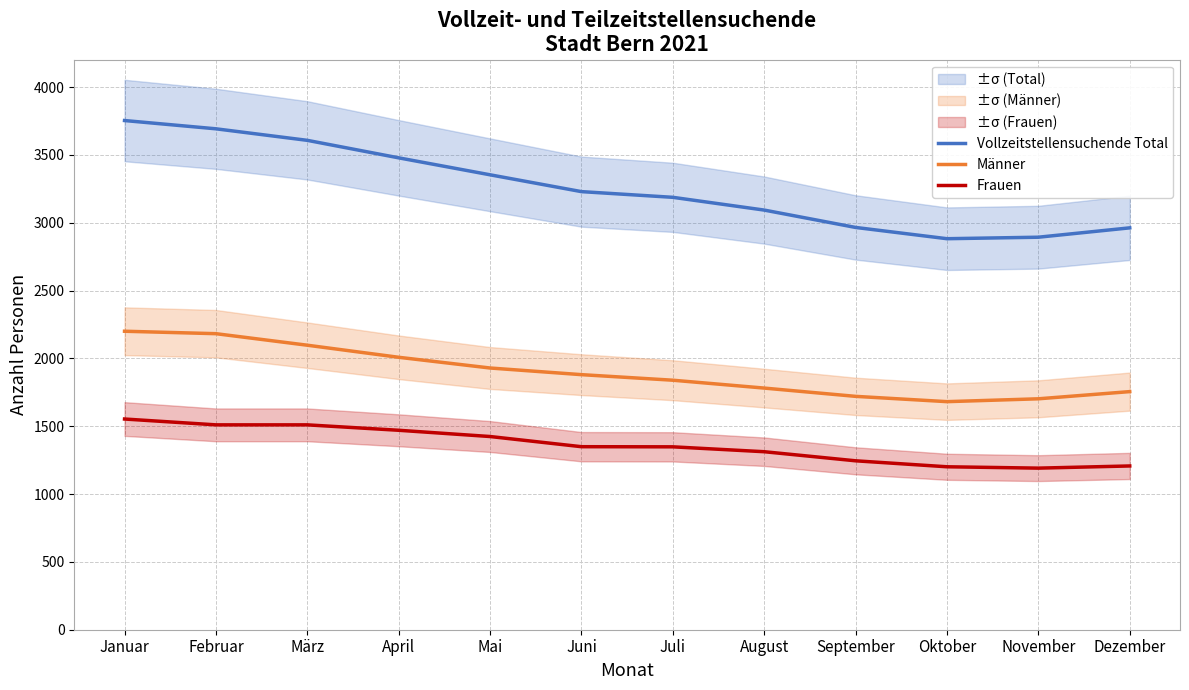

In Frauen, how many points are lower than both neighbors (excluding endpoints)?

1